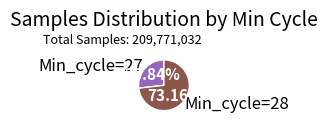

Rank the categories by value from lowest to highest.

Min_cycle=27, Min_cycle=28